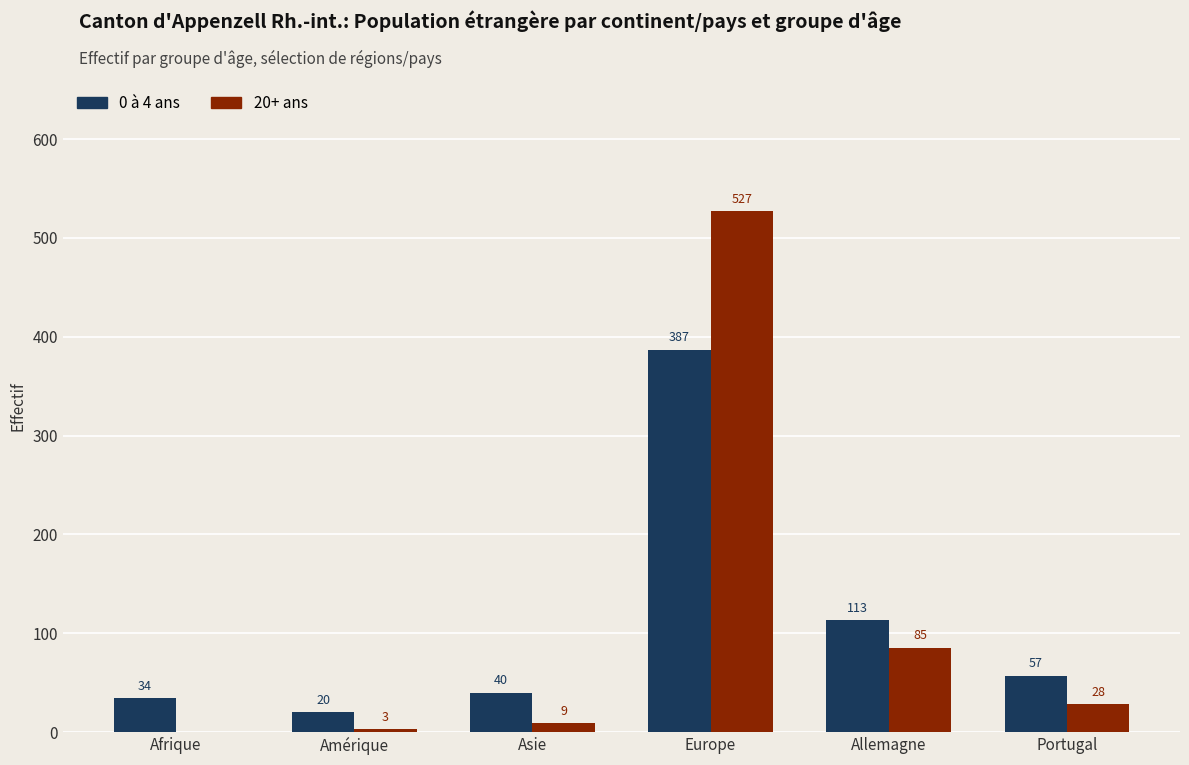

What is the sum of all 20+ ans values?

652